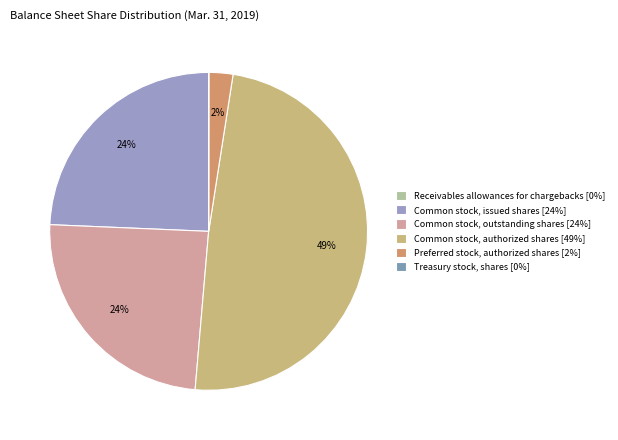

Which has a higher value, Treasury stock, shares or Receivables allowances for chargebacks?

Treasury stock, shares